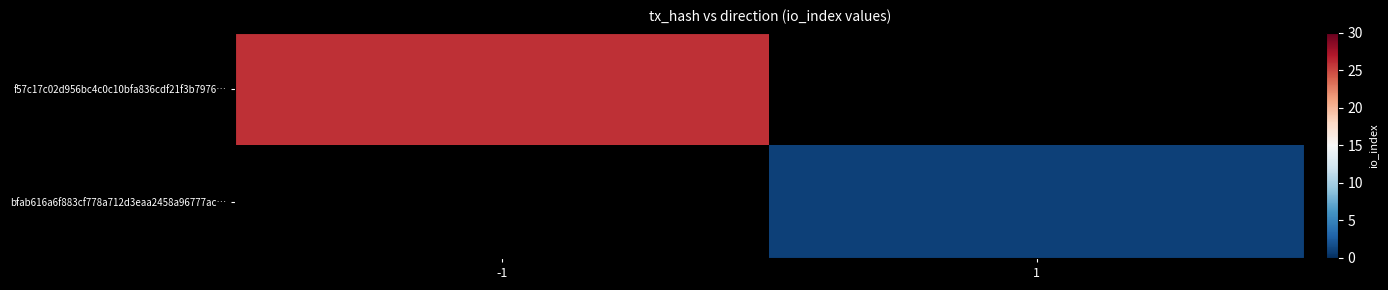

How many distinct data groups are displayed?

2